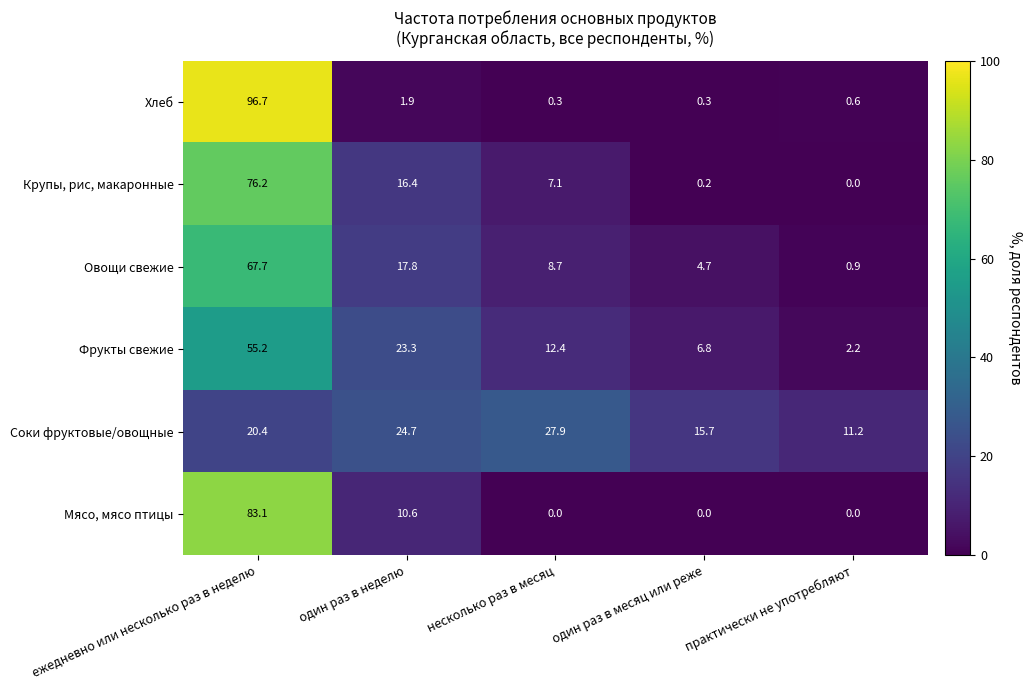

Count the number of data series in this chart.

6